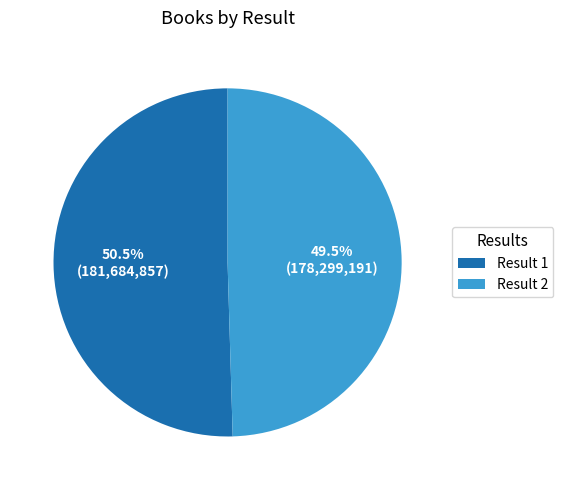

Rank the categories by value from lowest to highest.

Result 2, Result 1